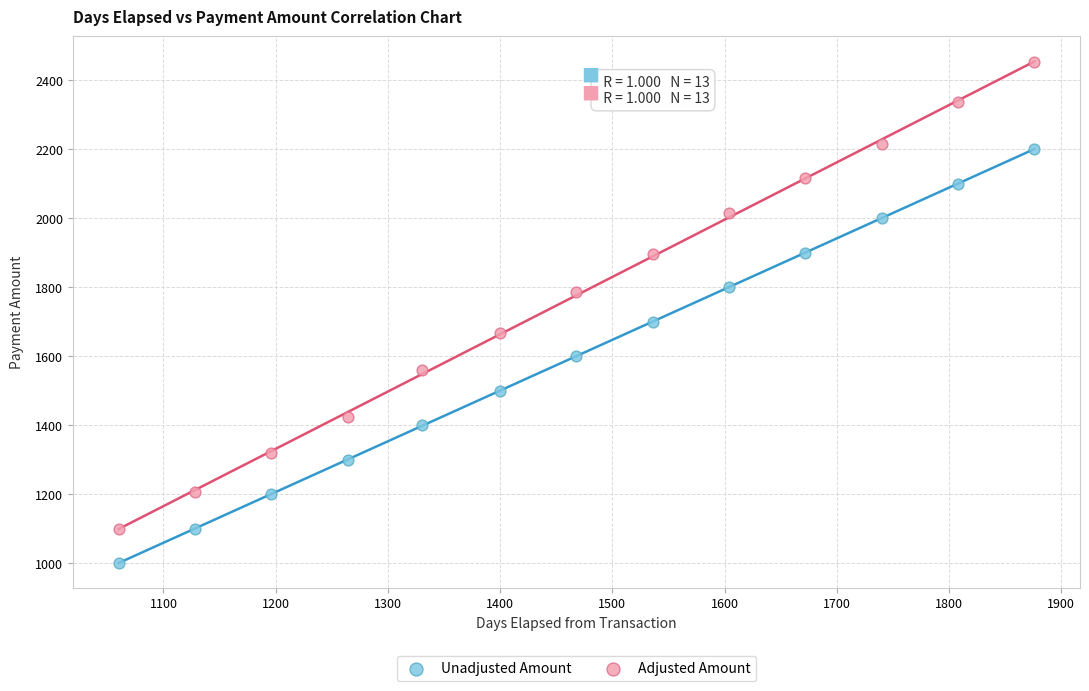

Which series reaches the minimum Y coordinate?

Unadjusted Amount